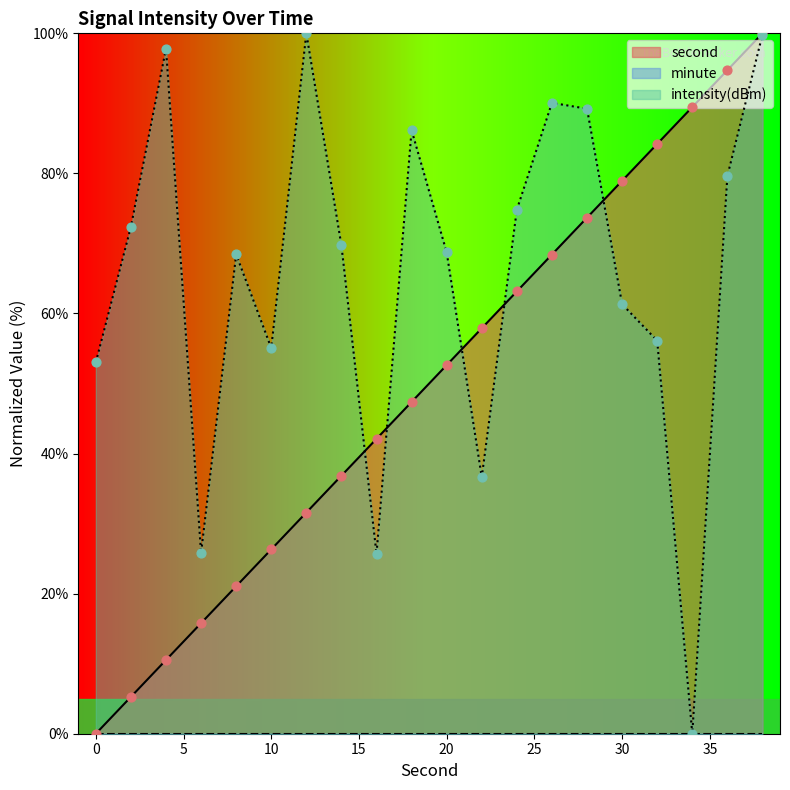

Which series has the widest spread of Y values?

second